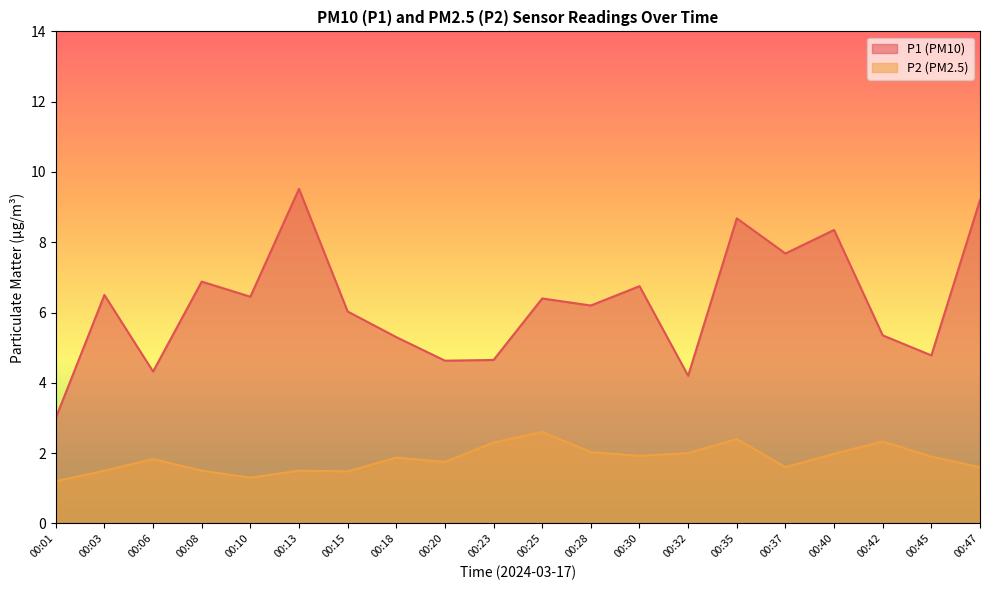

What is the sum of the P1 values at 00:32 and 00:30?

10.9